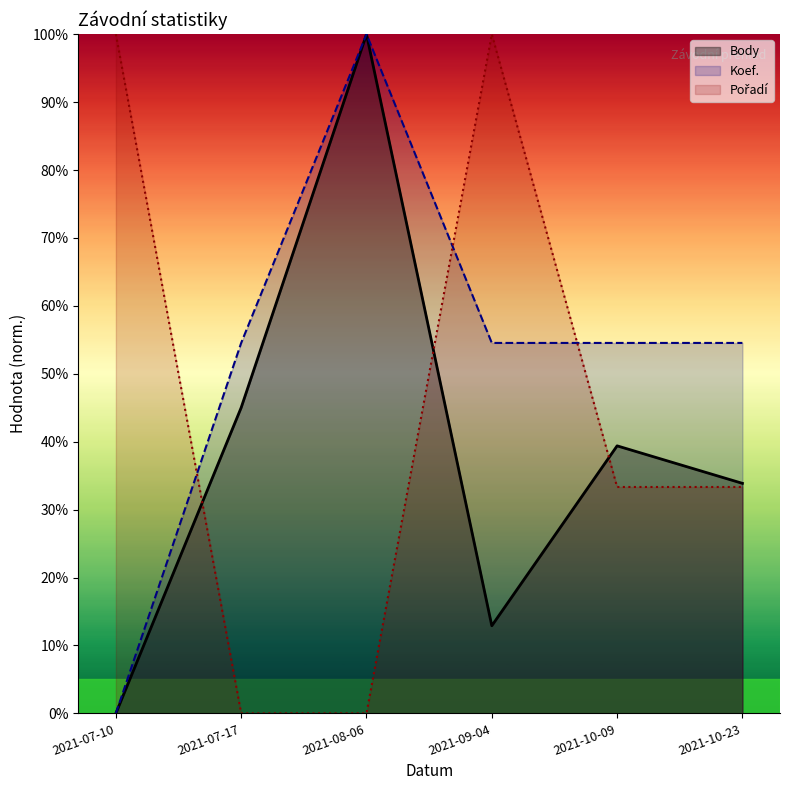

Which series has the largest range (max minus min)?

Body